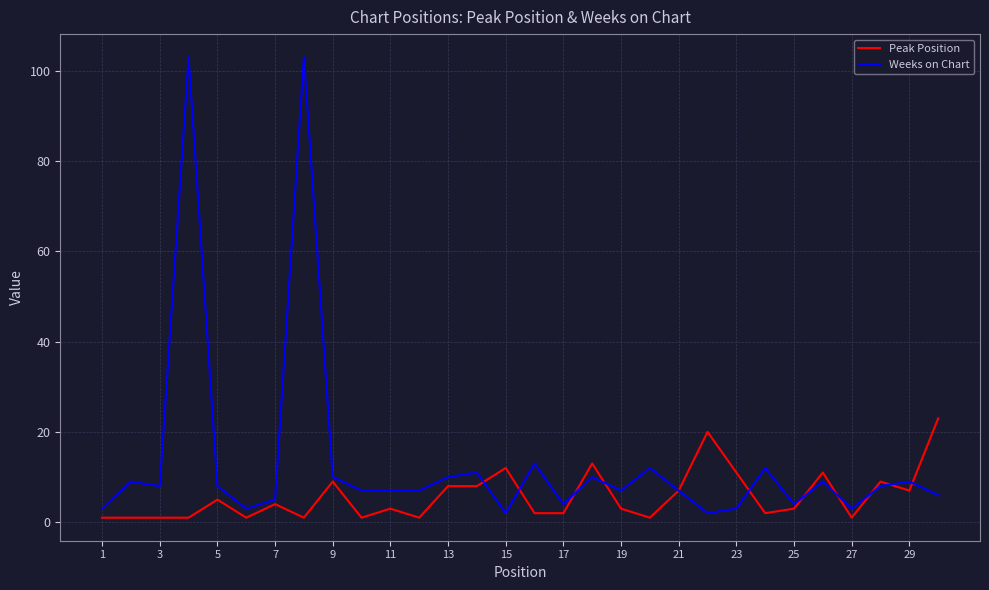

What is the maximum value shown in the chart?

103